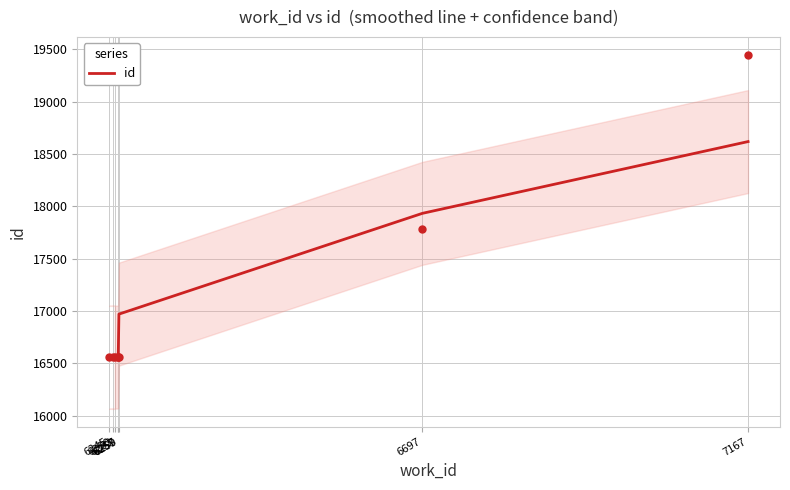

Approximately how many times larger is the value at 6697 compared to 7167?

1.0